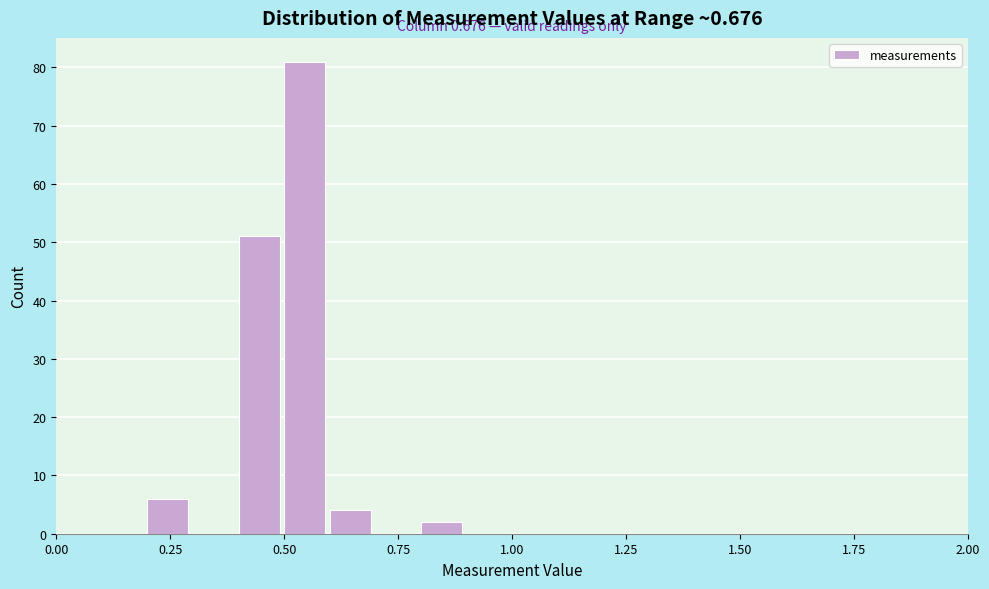

Read against the x-axis, roughly where is the centre of the tallest bar?

0.55